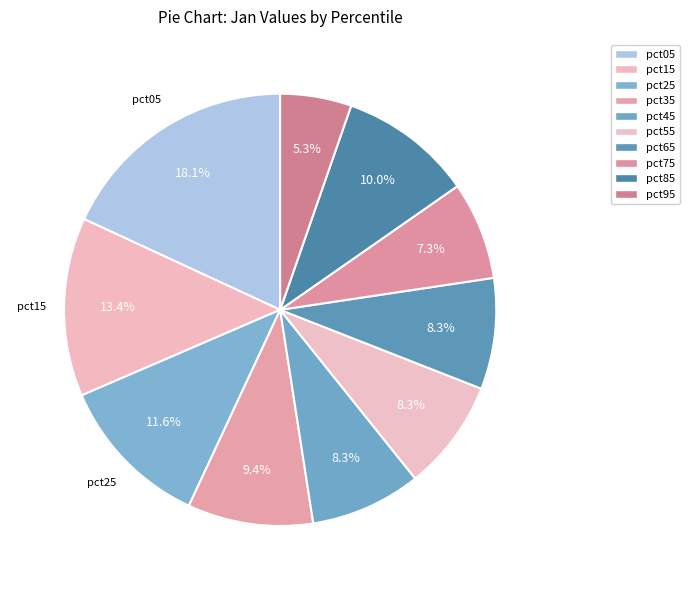

Is it true that pct65 is 21% of the pie?

False